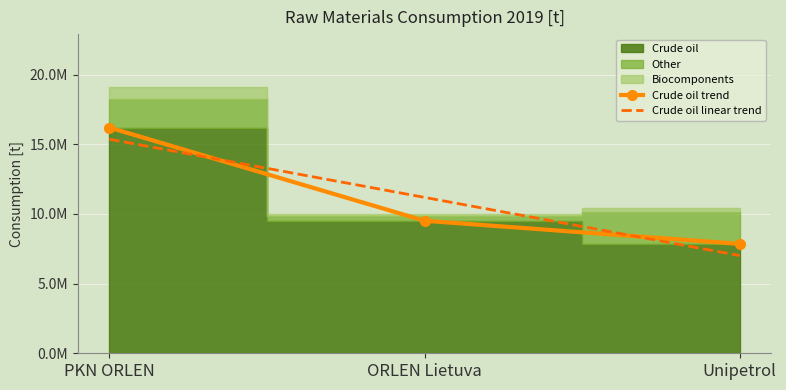

What is the difference between the Other values at PKN ORLEN and Unipetrol?

222635